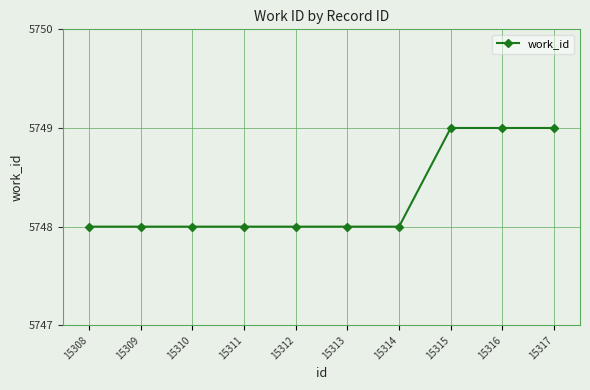

Count the values in the range 5748 to 5749.

10